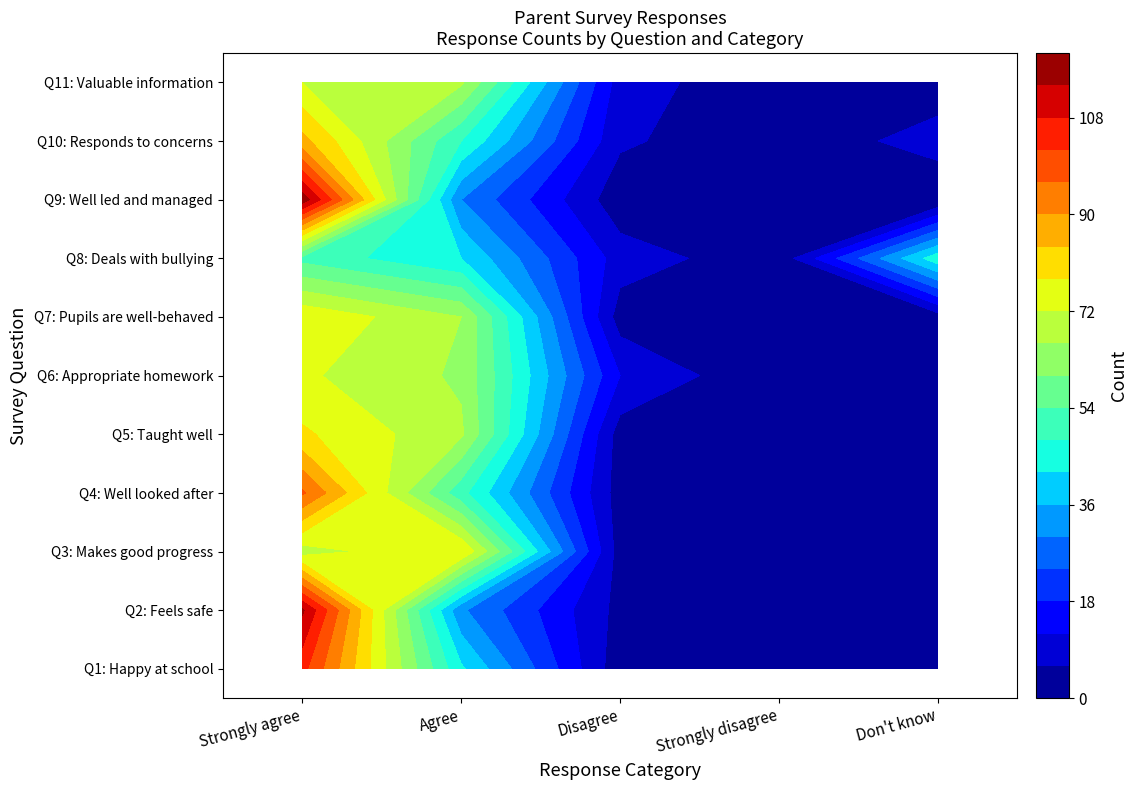

Reading right to left, what are all the values shown in this chart?

Q1: 1	1	2	43	104
Q2: 0	1	4	31	115
Q3: 1	0	3	78	69
Q4: 0	1	3	50	97
Q5: 2	0	3	67	79
Q6: 1	0	12	65	73
Q7: 3	2	3	66	77
Q8: 46	2	9	42	52
Q9: 0	1	2	30	118
Q10: 9	1	7	48	86
Q11: 2	1	9	67	72